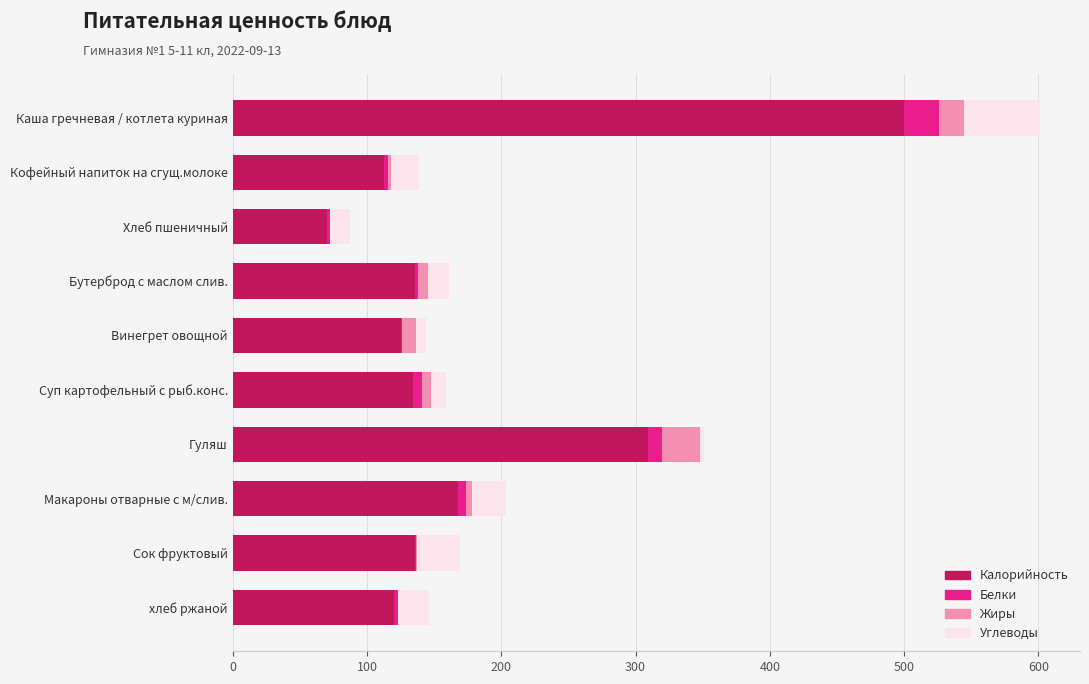

The Калорийность series shows 93.2 at Суп картофельный с рыб.конс.. True or false?

False